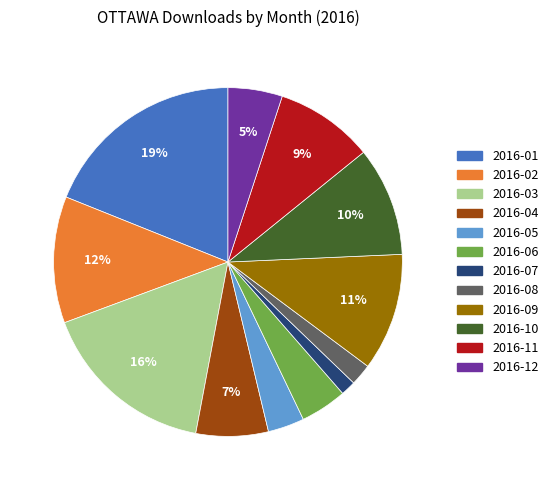

Approximately how many times larger is the value at 2016-03 compared to 2016-09?

1.5